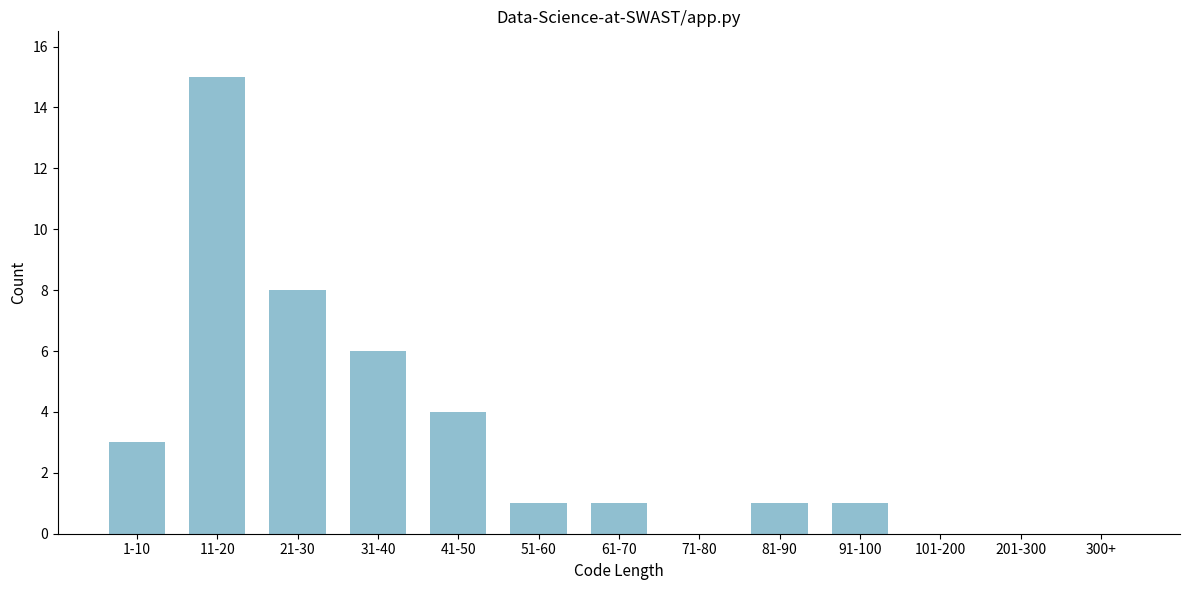

Reading right to left, list all the values displayed in this chart.

300+=0	201-300=0	101-200=0	91-100=1	81-90=1	71-80=0	61-70=1	51-60=1	41-50=4	31-40=6	21-30=8	11-20=15	1-10=3